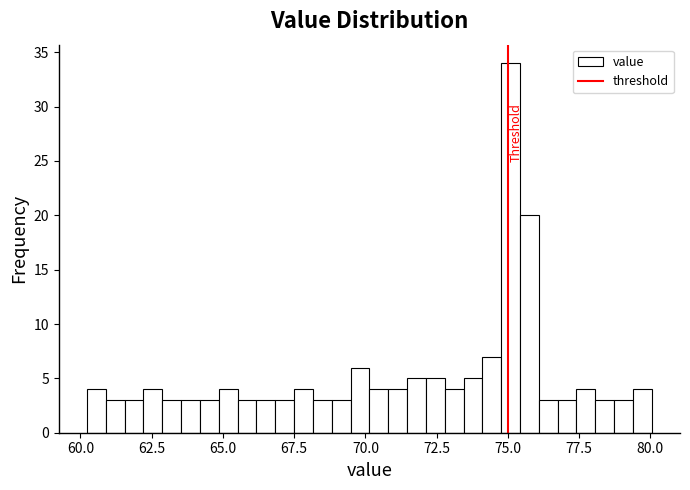

Read against the x-axis, roughly where is the centre of the tallest bar?

75.0